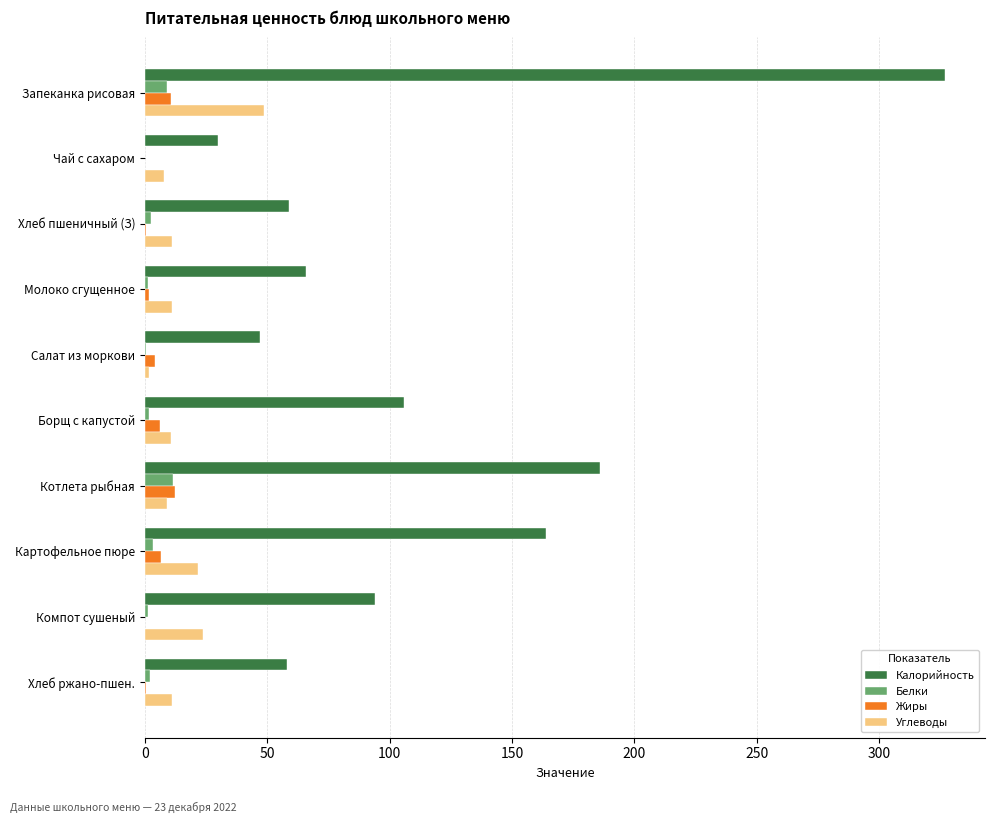

The Углеводы series shows 29.7 at Запеканка рисовая. True or false?

False